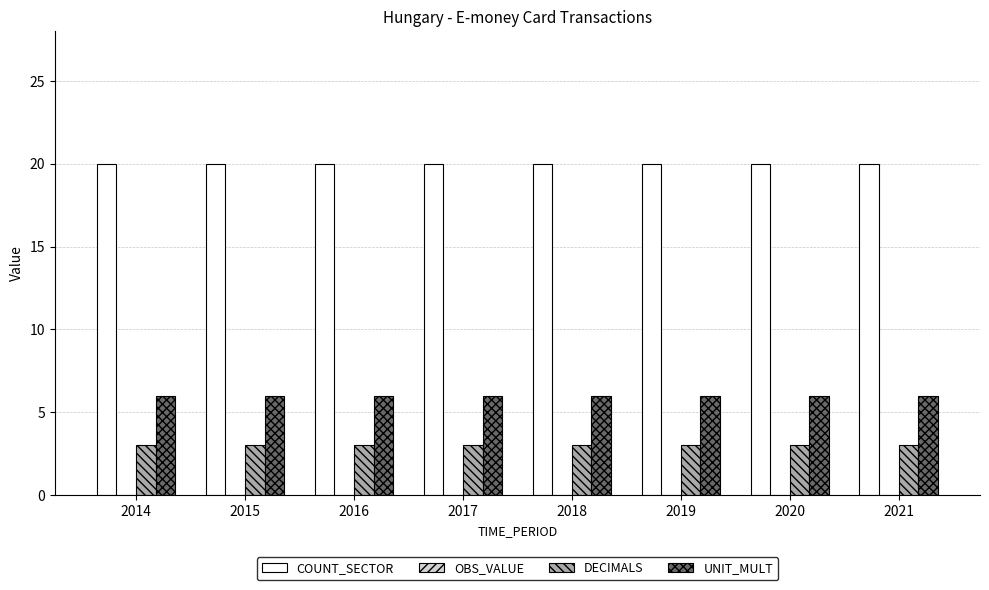

Which series has the largest total across all categories?

COUNT_SECTOR